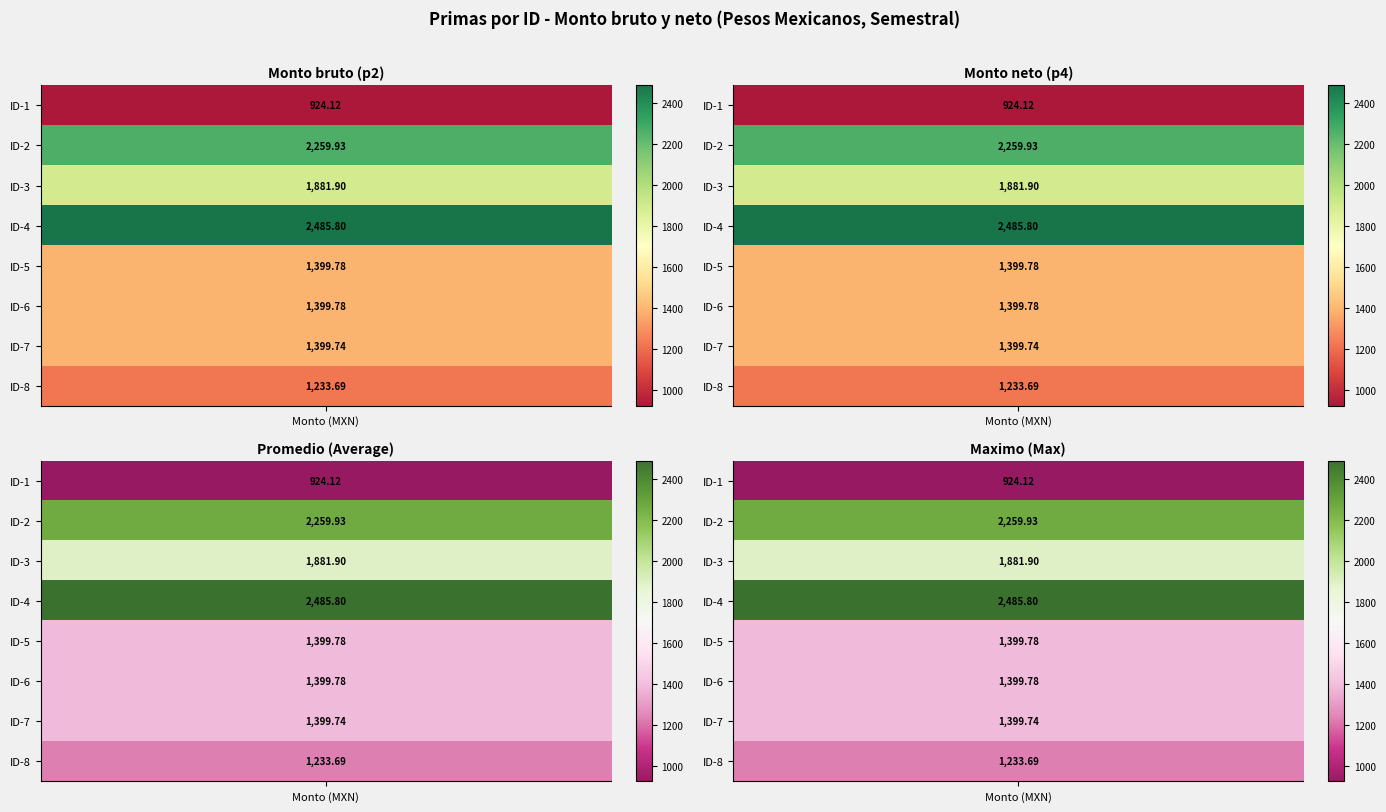

At which category is the sum across all series the highest?

ID-4